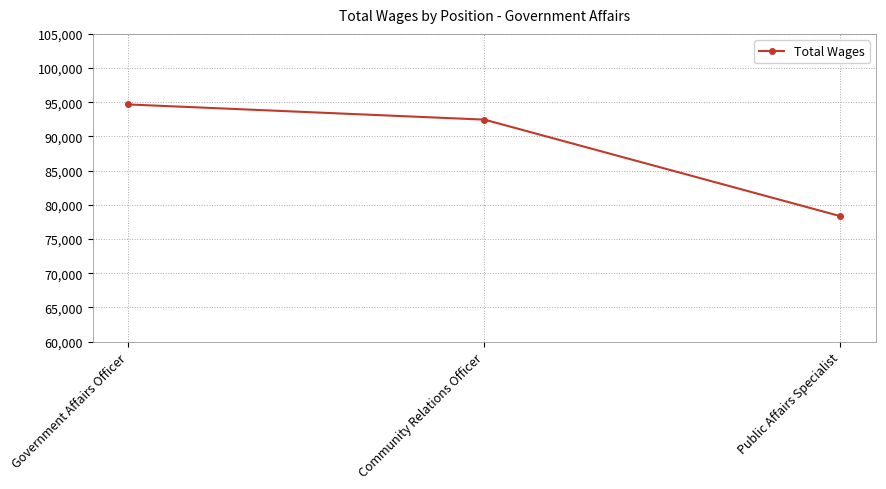

Does the chart have visible grid lines?

Yes